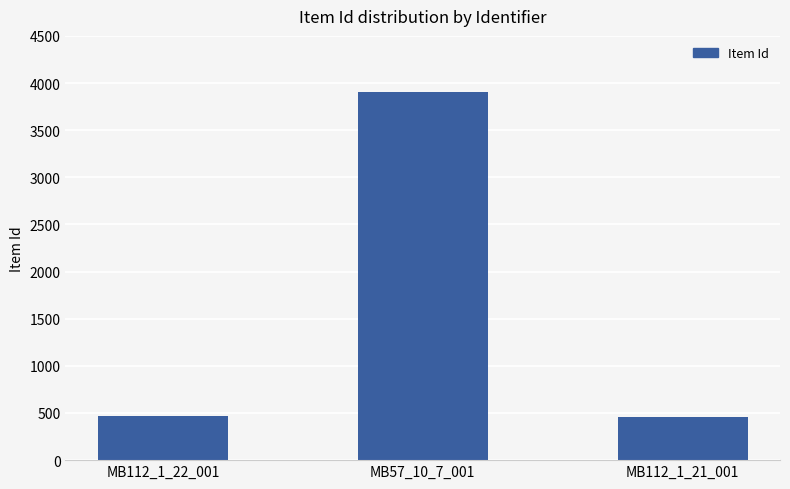

Which has a higher value, MB112_1_21_001 or MB57_10_7_001?

MB57_10_7_001